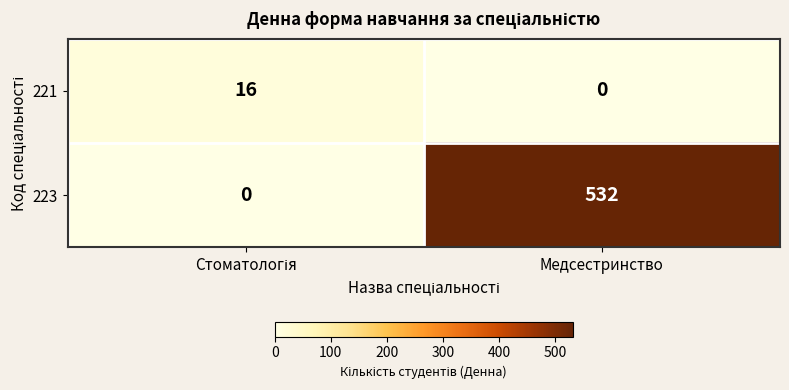

The 221 series shows -10 at Медсестринство. True or false?

False